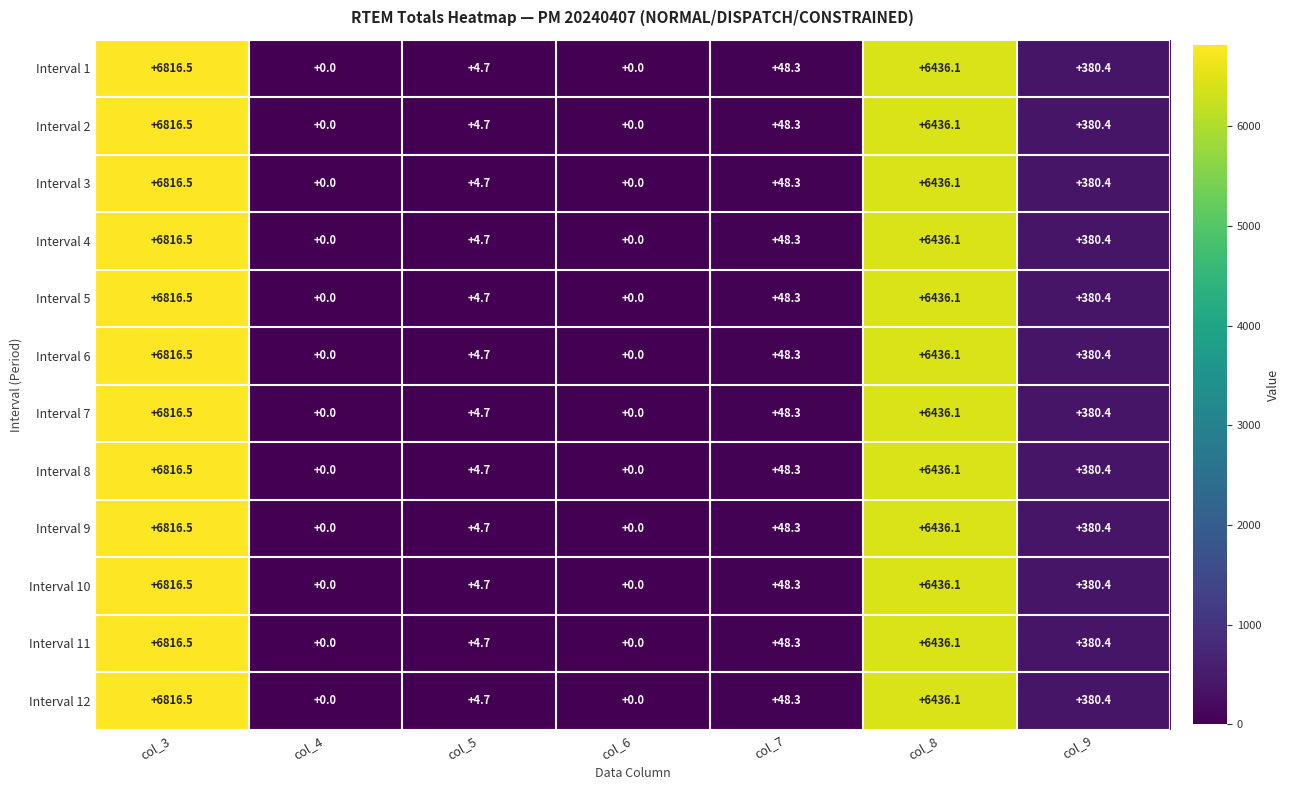

What is the sum of the Interval 6 values at col_9 and col_3?

7196.9